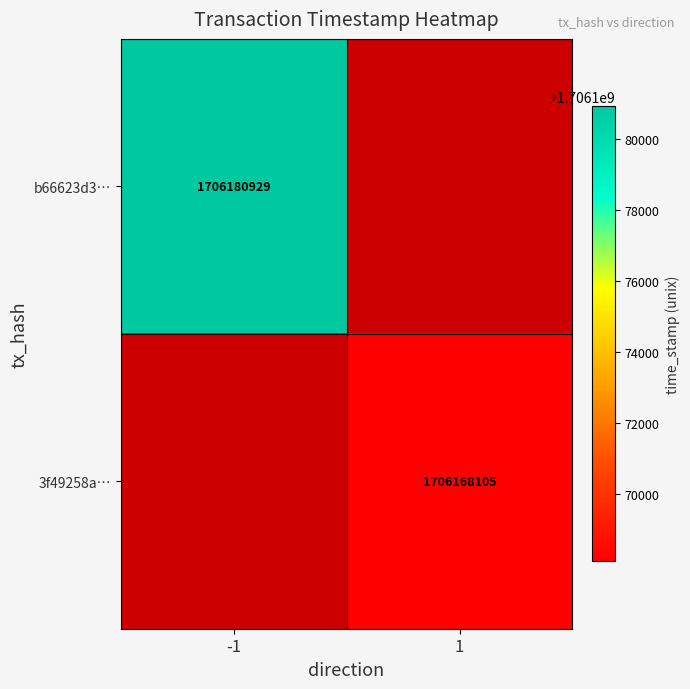

Is it true that 3f49258a… equals 1706168105 at 1?

True